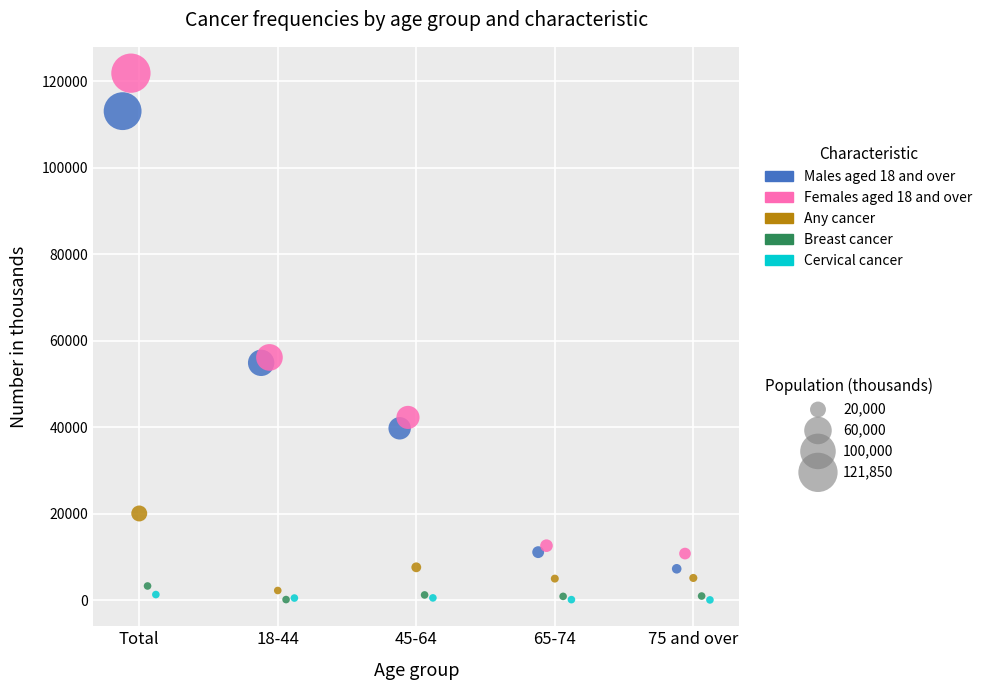

Which series contains the highest Y value?

Females aged 18 and over